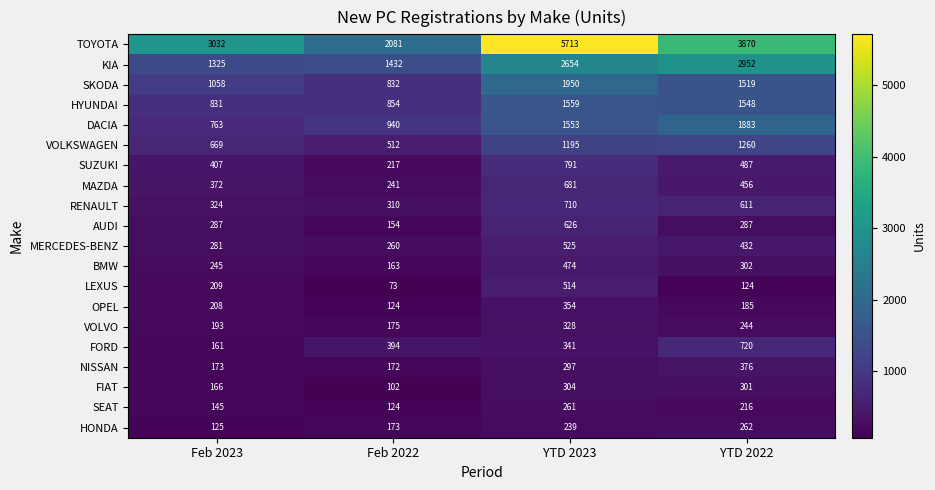

List the series in order of their peak value, lowest first.

SEAT, HONDA, FIAT, VOLVO, OPEL, NISSAN, BMW, LEXUS, MERCEDES-BENZ, AUDI, MAZDA, RENAULT, FORD, SUZUKI, VOLKSWAGEN, HYUNDAI, DACIA, SKODA, KIA, TOYOTA